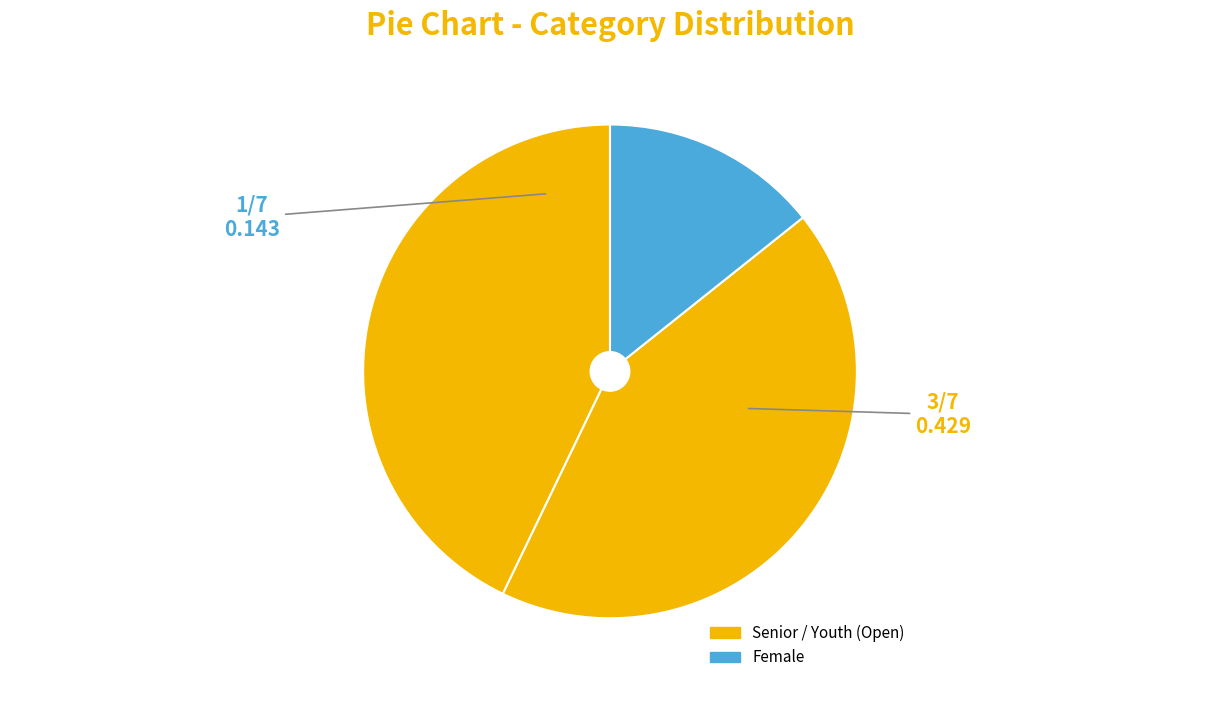

How many slices are in this pie chart?

3